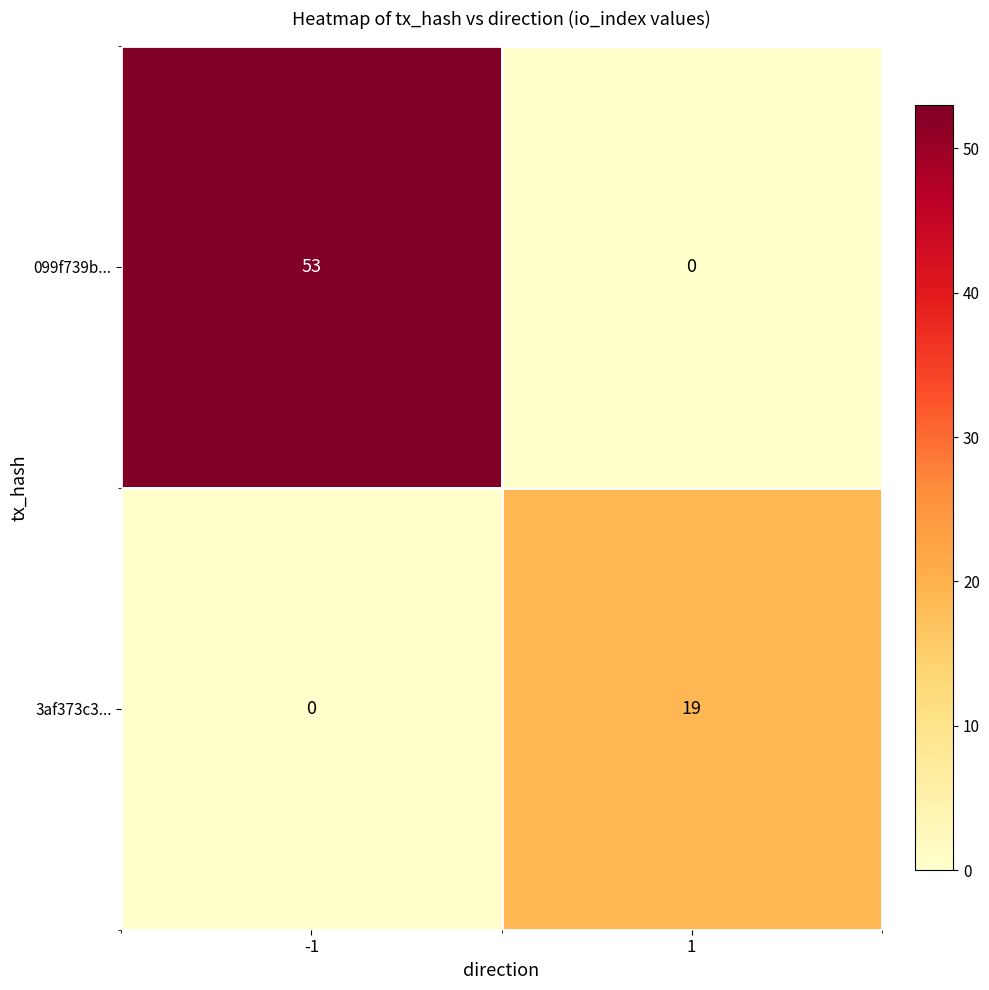

Is it true that 3af373c3... equals -11 at -1?

False